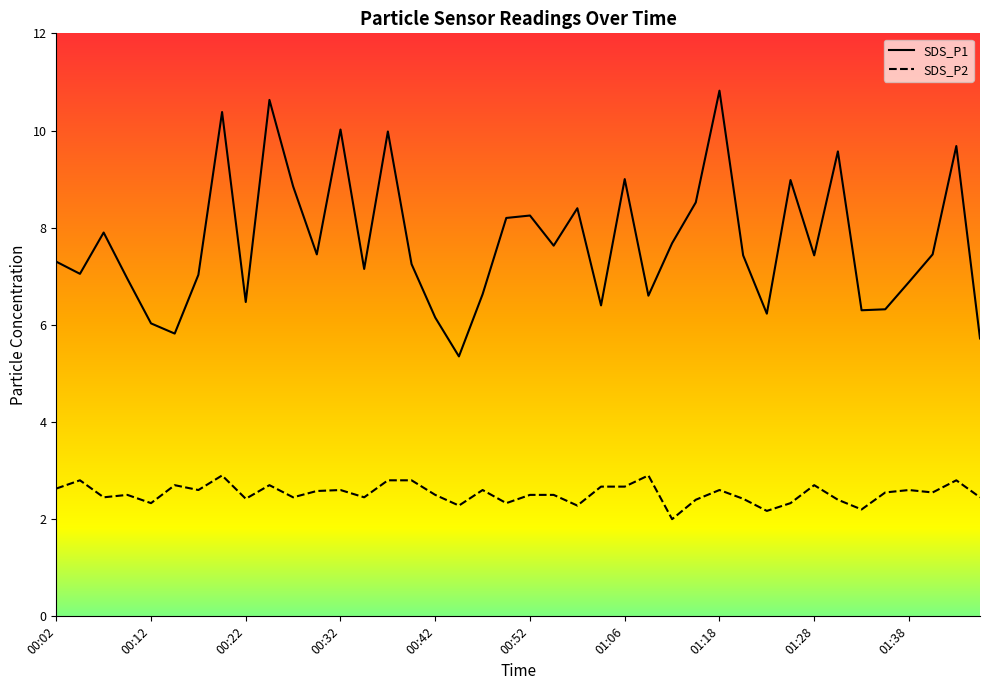

List the series in order of their overall mean, lowest first.

SDS_P2, SDS_P1